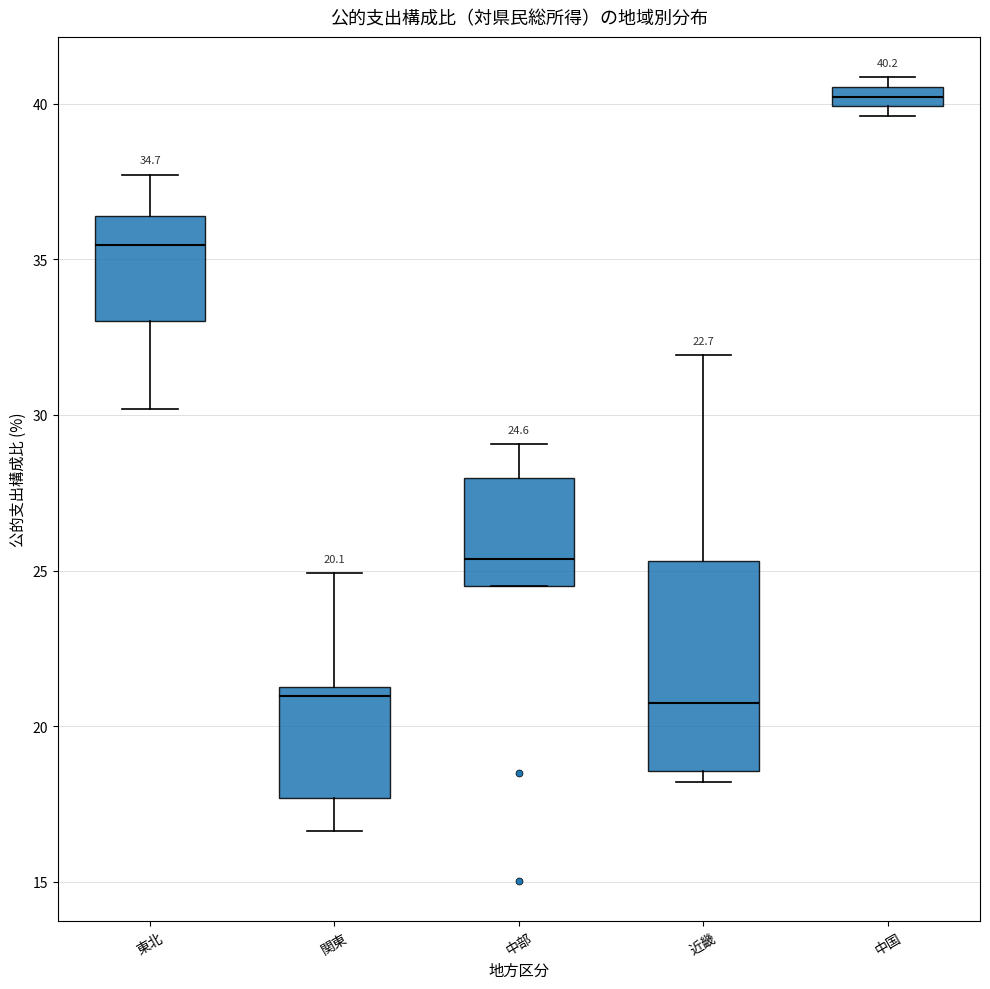

Which box's median line is the highest?

中国